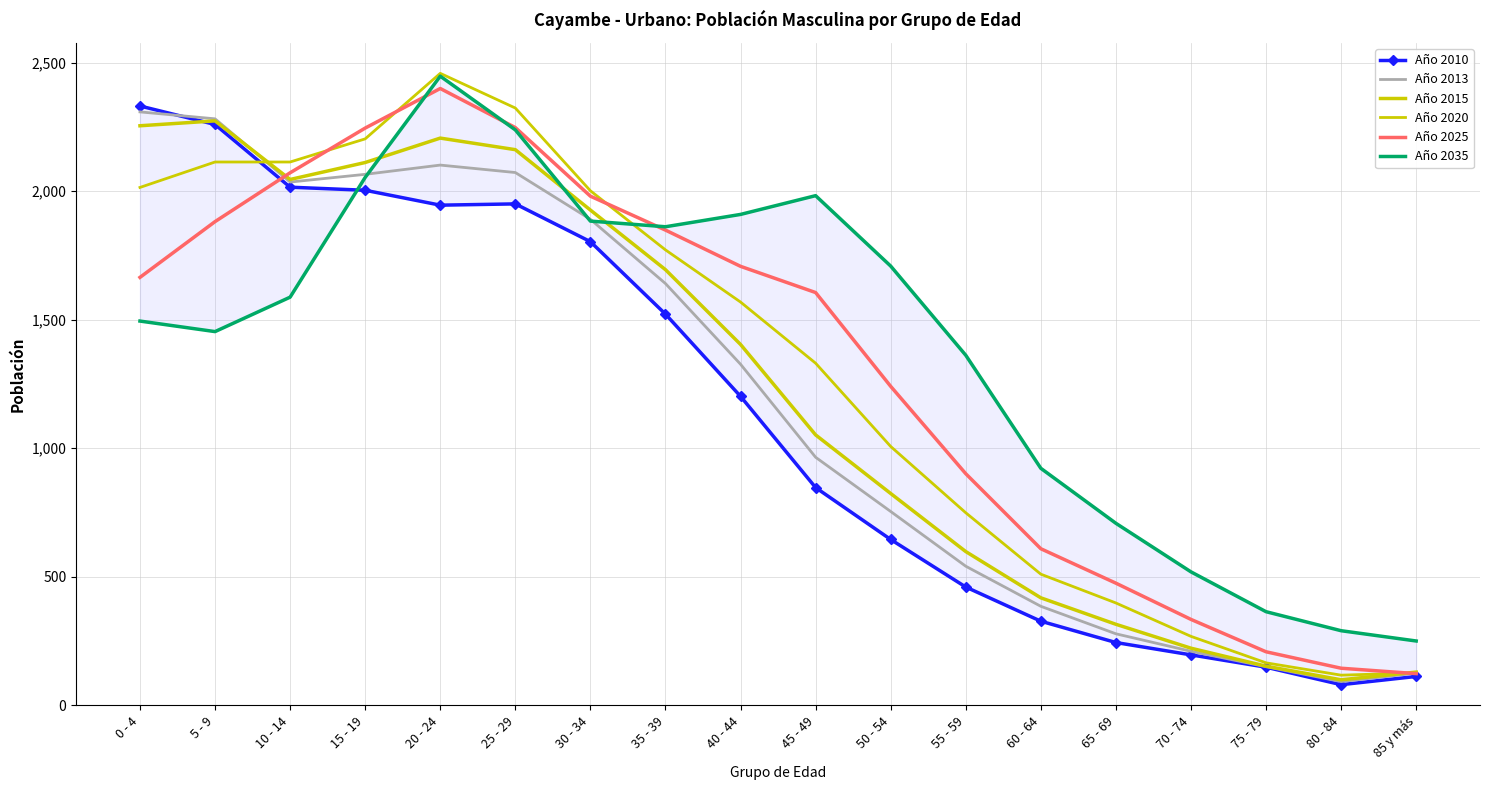

Which series has the largest total across all categories?

Año 2035